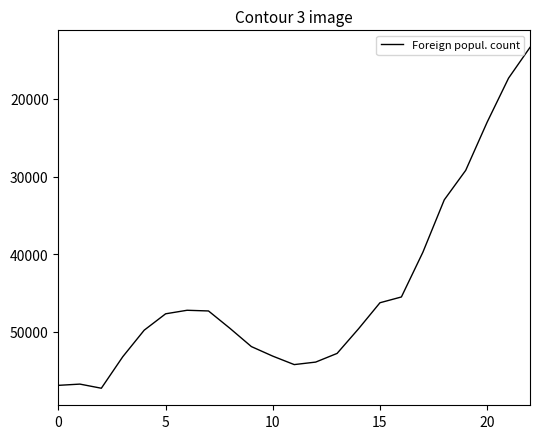

What is the smallest value displayed?

13370